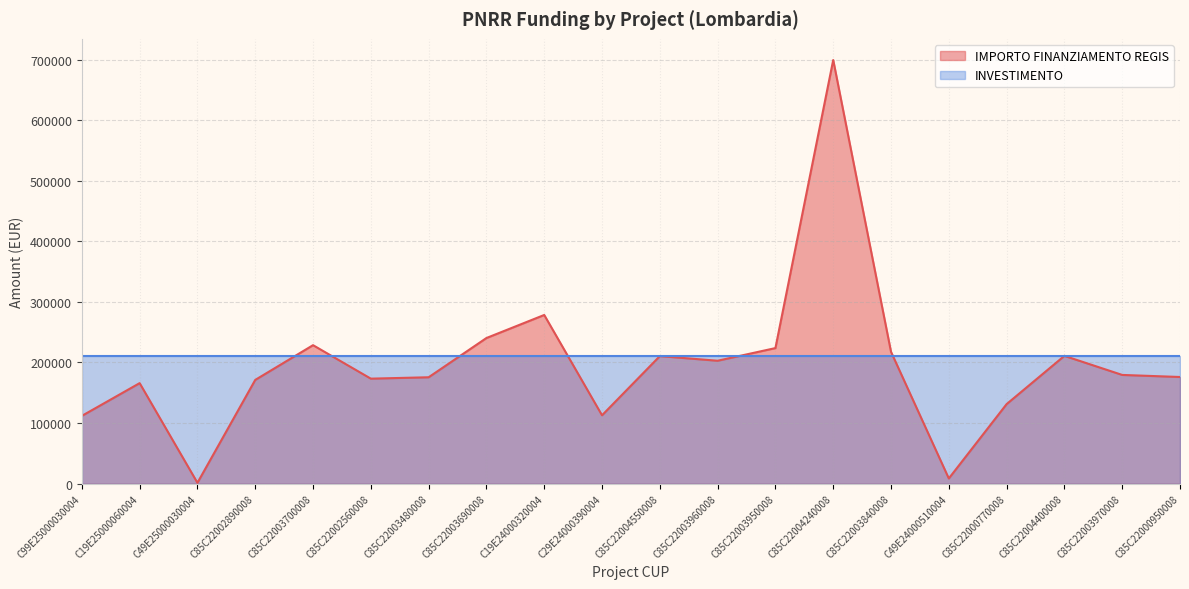

The chart shows a value of 217613.5 at C85C22003840008. True or false?

True